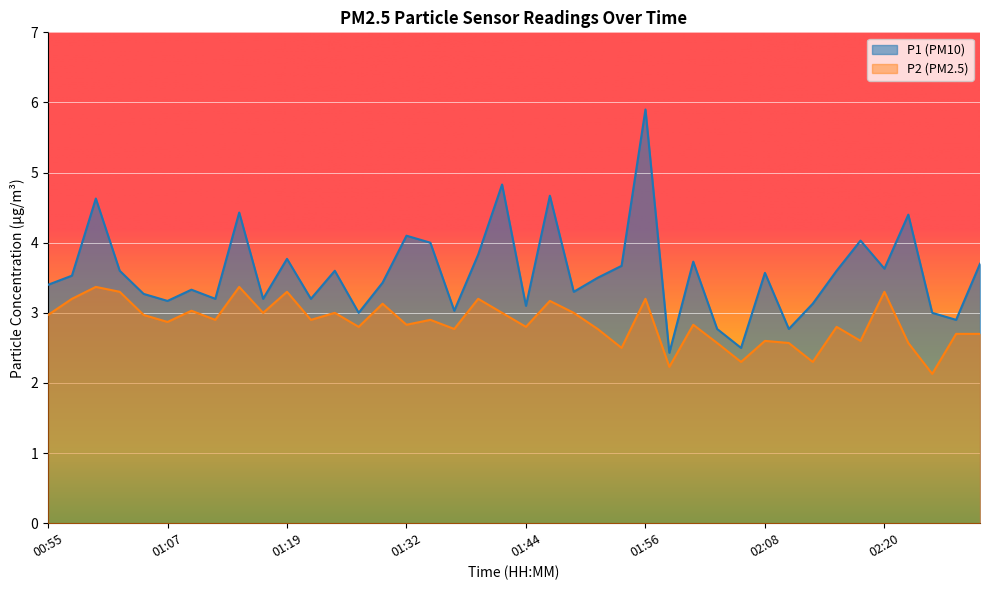

Reading right to left, extract all data points from this chart.

P1: 02:30=3.7	02:28=2.9	02:25=3.0	02:23=4.4	02:20=3.6	02:18=4.0	02:16=3.6	02:13=3.1	02:11=2.8	02:08=3.6	02:06=2.5	02:03=2.8	02:01=3.7	01:58=2.4	01:56=5.9	01:54=3.7	01:51=3.5	01:49=3.3	01:46=4.7	01:44=3.1	01:41=4.8	01:39=3.8	01:36=3.0	01:34=4.0	01:32=4.1	01:29=3.4	01:27=3.0	01:24=3.6	01:22=3.2	01:19=3.8	01:17=3.2	01:15=4.4	01:12=3.2	01:10=3.3	01:07=3.2	01:05=3.3	01:02=3.6	01:00=4.6	00:58=3.5	00:55=3.4
P2: 02:30=2.7	02:28=2.7	02:25=2.1	02:23=2.6	02:20=3.3	02:18=2.6	02:16=2.8	02:13=2.3	02:11=2.6	02:08=2.6	02:06=2.3	02:03=2.6	02:01=2.8	01:58=2.2	01:56=3.2	01:54=2.5	01:51=2.8	01:49=3.0	01:46=3.2	01:44=2.8	01:41=3.0	01:39=3.2	01:36=2.8	01:34=2.9	01:32=2.8	01:29=3.1	01:27=2.8	01:24=3.0	01:22=2.9	01:19=3.3	01:17=3.0	01:15=3.4	01:12=2.9	01:10=3.0	01:07=2.9	01:05=3.0	01:02=3.3	01:00=3.4	00:58=3.2	00:55=3.0